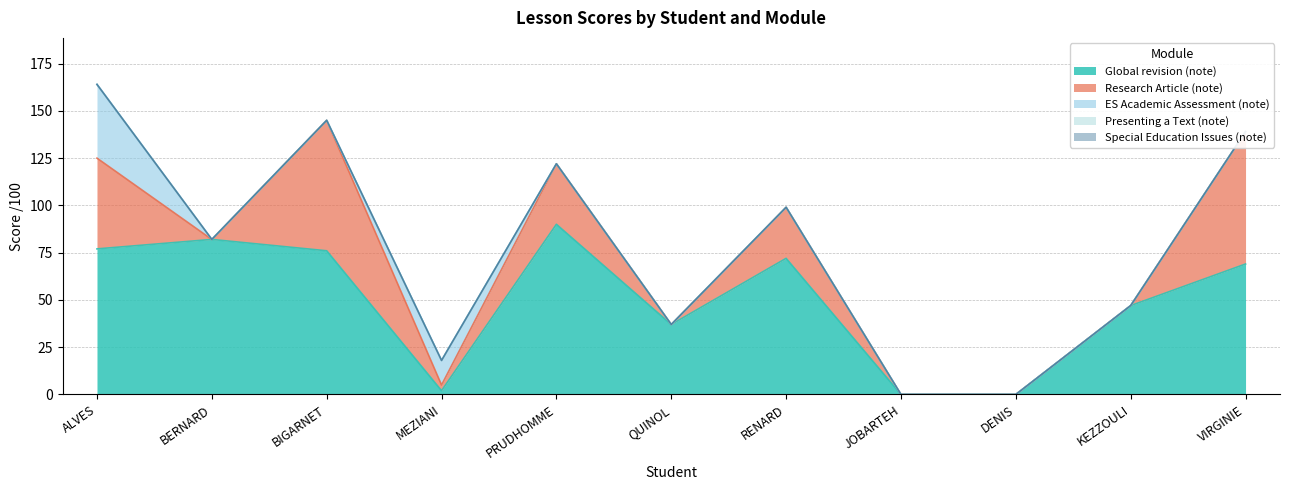

Rank the categories by Presenting a Text (note) value from lowest to highest.

ALVES, BERNARD, BIGARNET, MEZIANI, PRUDHOMME, QUINOL, RENARD, JOBARTEH, DENIS, KEZZOULI, VIRGINIE